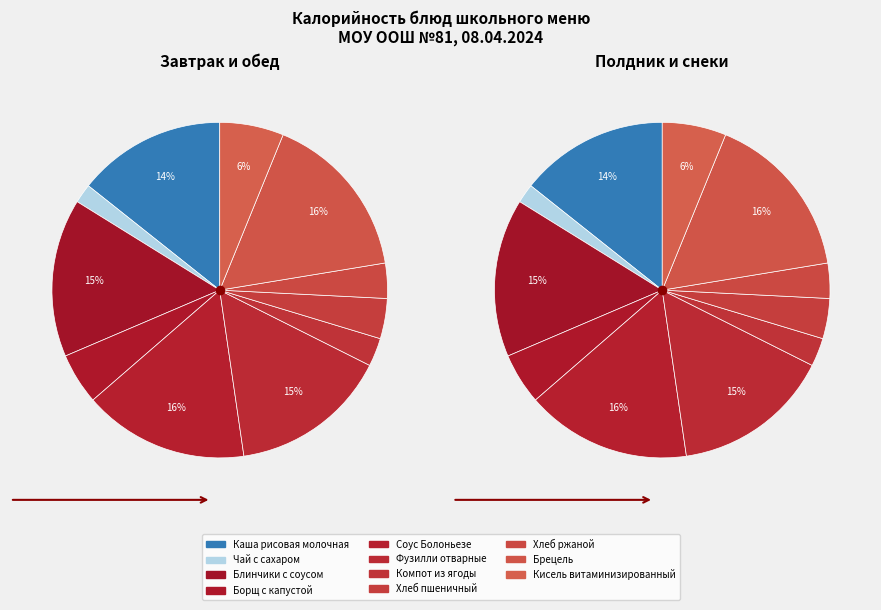

What is the largest slice in the pie chart?

Брецель